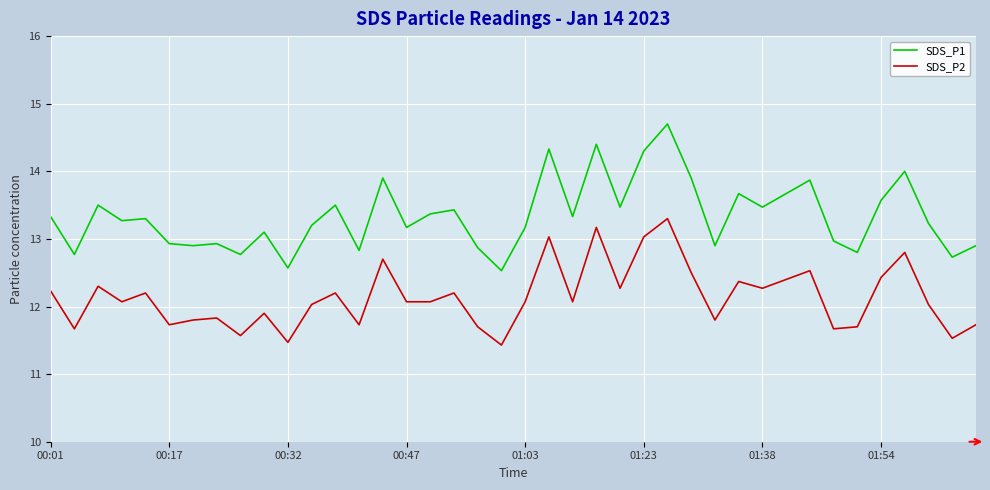

True or false: SDS_P2 and SDS_P1 intersect in this chart.

False